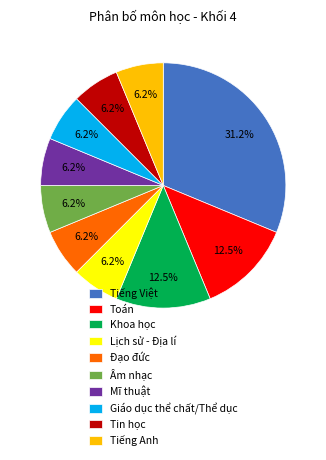

To the nearest percent, what is the average slice percentage?

10%